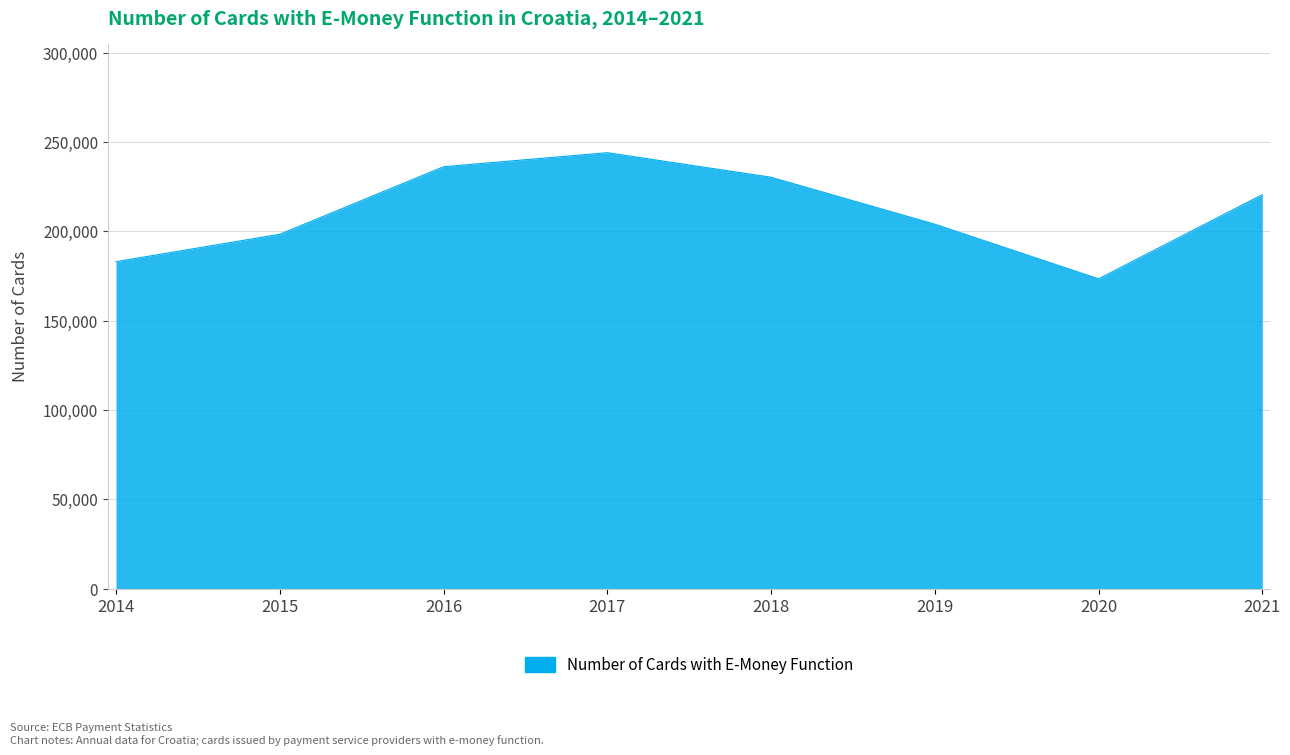

What is the greatest value displayed?

243952